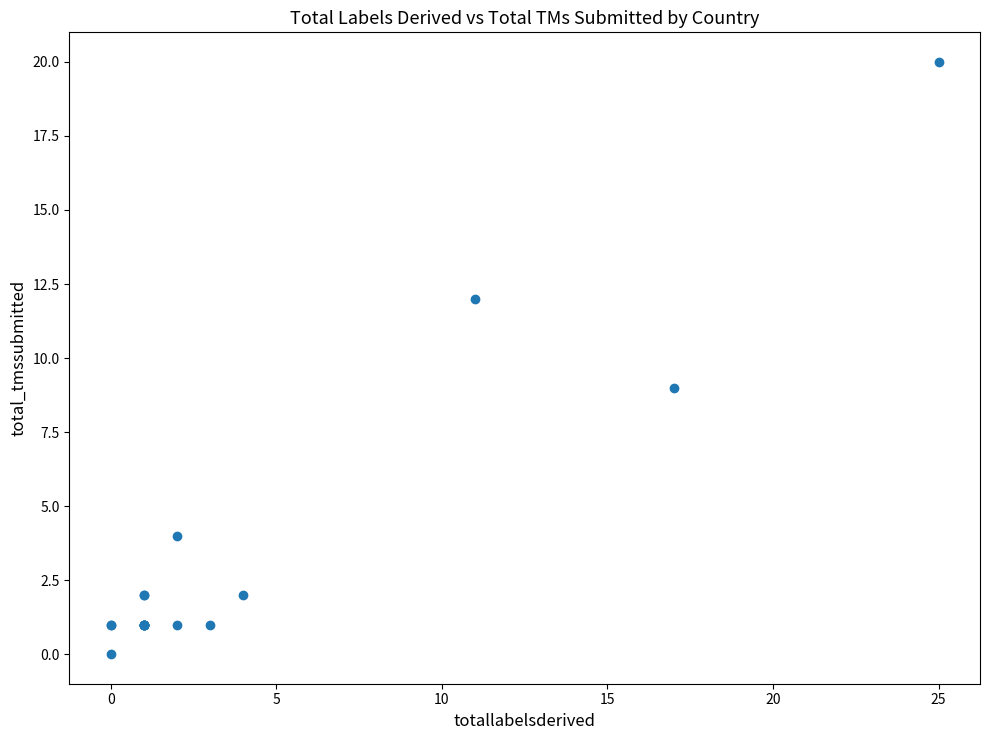

What Y value in the scatter plot is closest to 10?

9